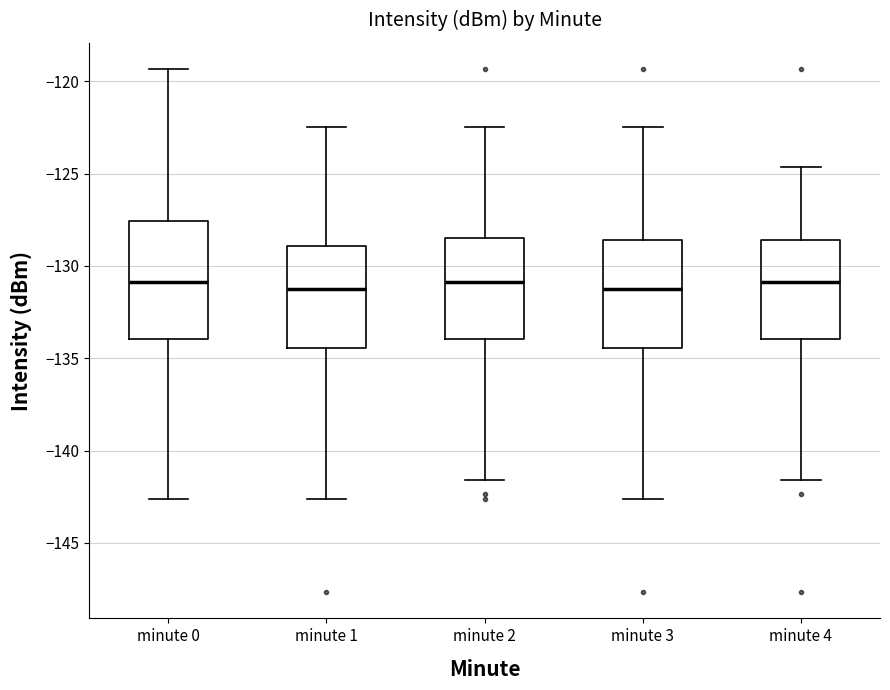

Reading left to right, transcribe this box plot: for each box, give where its median line is, the range the box spans, and where its two whiskers end, as read against the y-axis. The values are not printed on the chart, so give them approximately, as read against the axis.

minute 0: median -131.0, box -134.0 to -127.5, whiskers -142.5 to -119.5
minute 1: median -131.0, box -134.5 to -129.0, whiskers -142.5 to -122.5
minute 2: median -131.0, box -134.0 to -128.5, whiskers -141.5 to -122.5
minute 3: median -131.0, box -134.5 to -128.5, whiskers -142.5 to -122.5
minute 4: median -131.0, box -134.0 to -128.5, whiskers -141.5 to -124.5